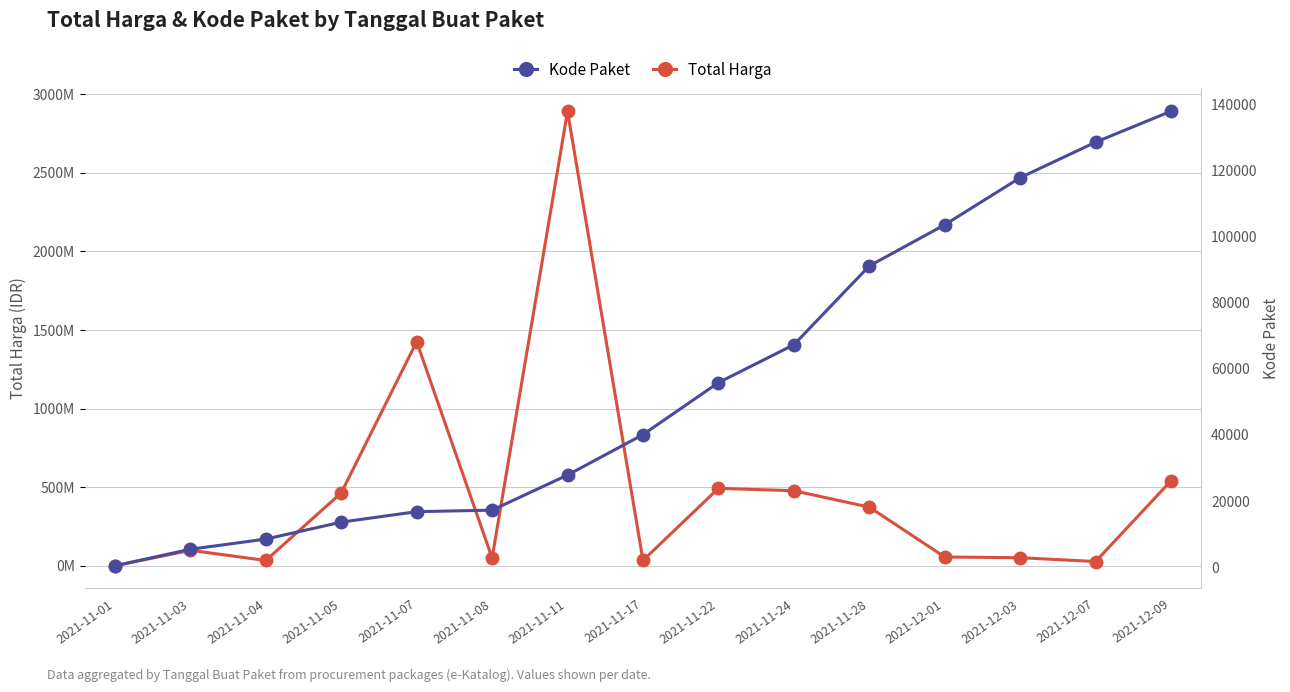

Which category has the lowest value across all series?

2021-11-01